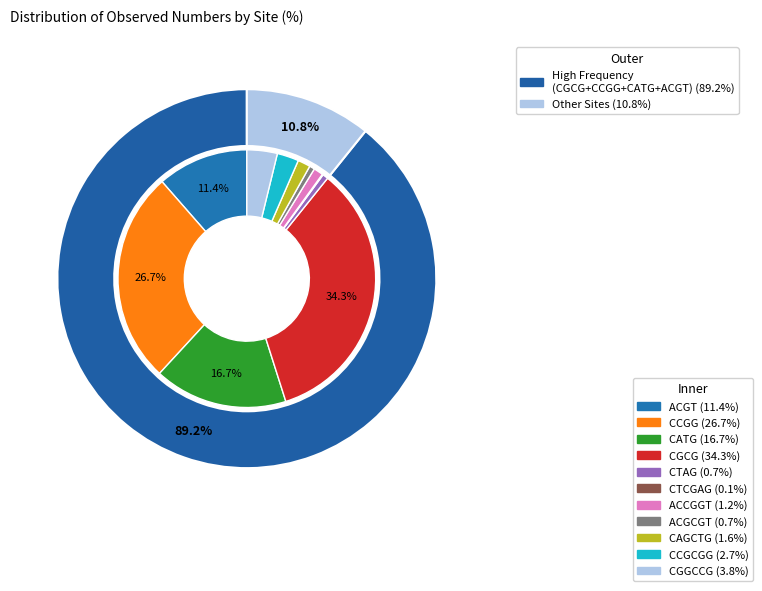

Is there a majority slice in this chart?

No